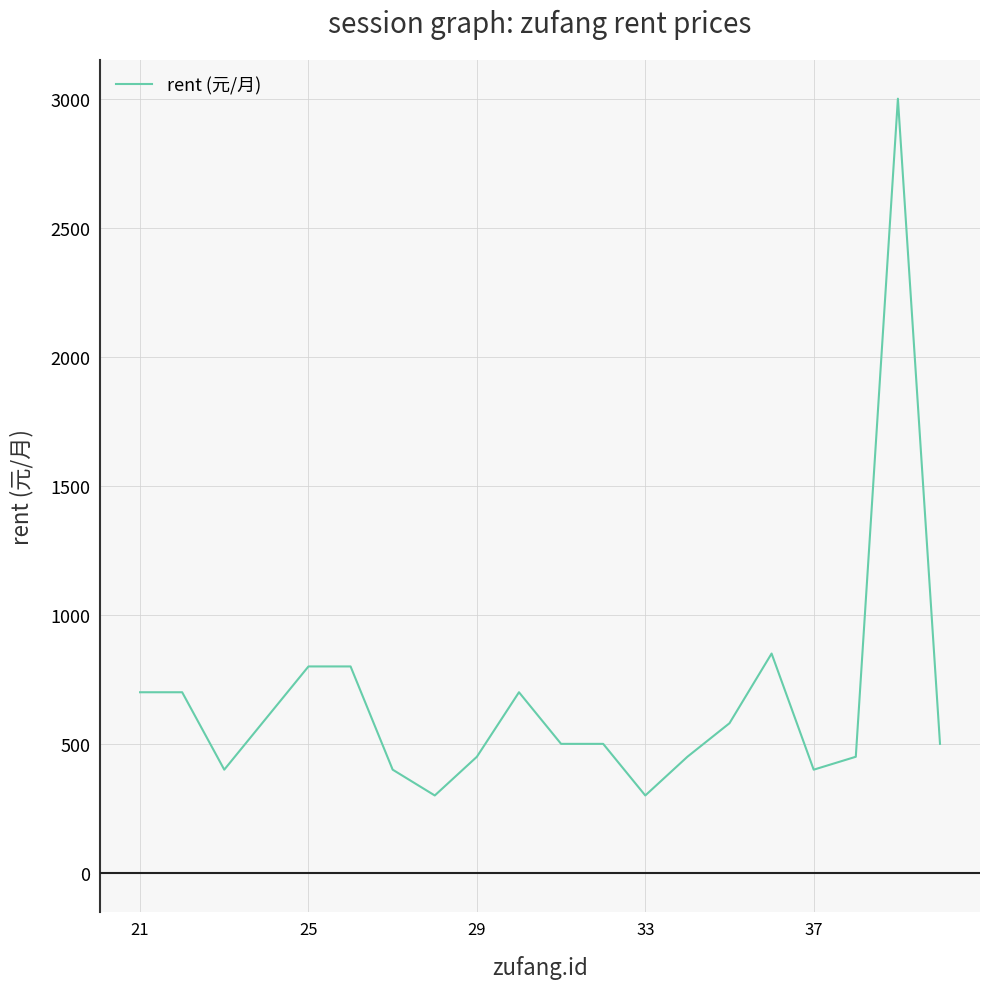

What is the smallest value displayed?

300